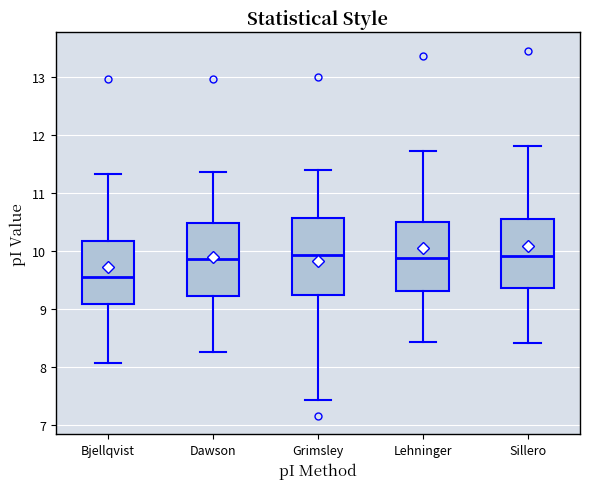

Where is the lower edge of the box for Dawson on the y-axis? The values are not printed on the chart, so give them approximately, as read against the axis.

9.2